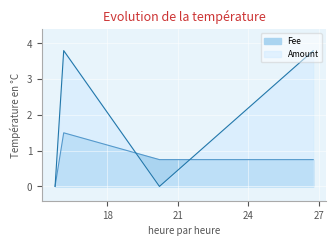

Reading left to right, transcribe all the data shown in this chart.

Amount: 0.0	3.8	0.0	3.8
Fee: 0.0	1.5	0.8	0.8